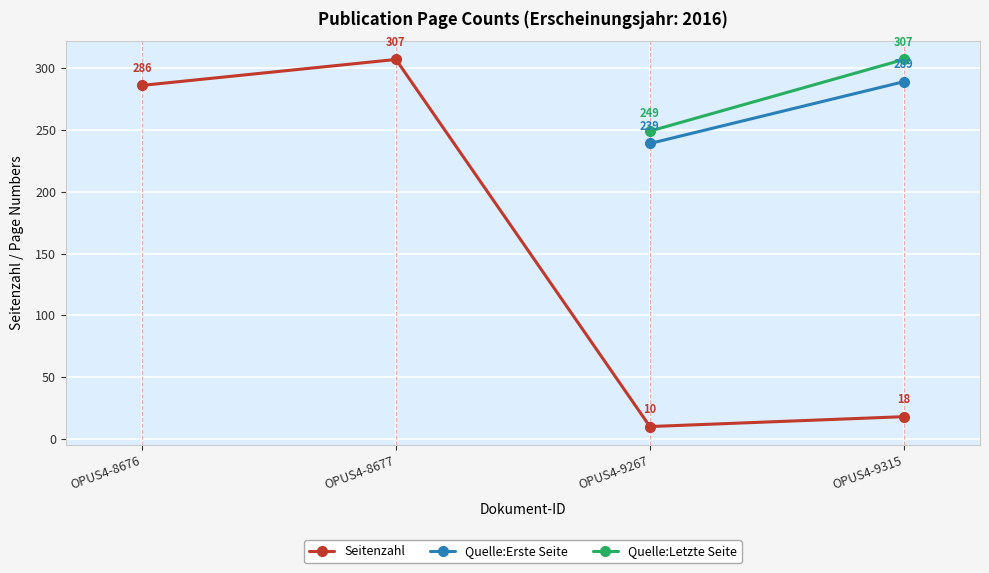

What is the minimum value shown in the chart?

10.0